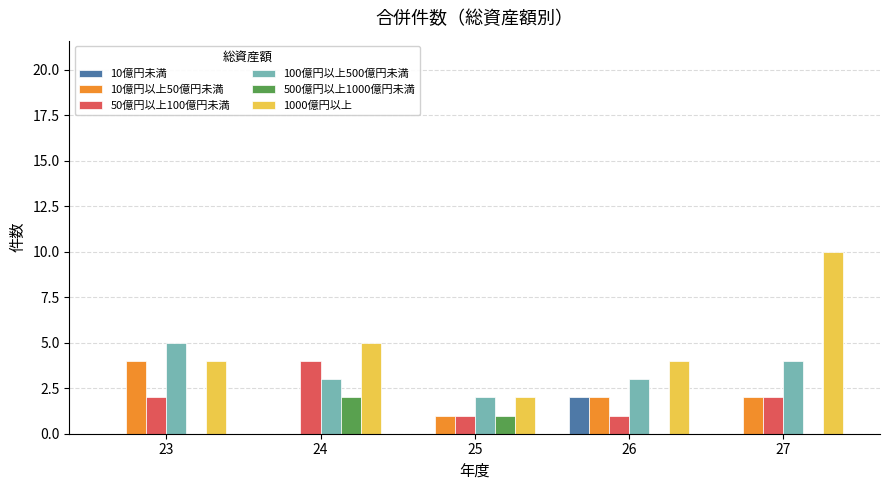

What value does the 100億円以上500億円未満 series have at 27?

4